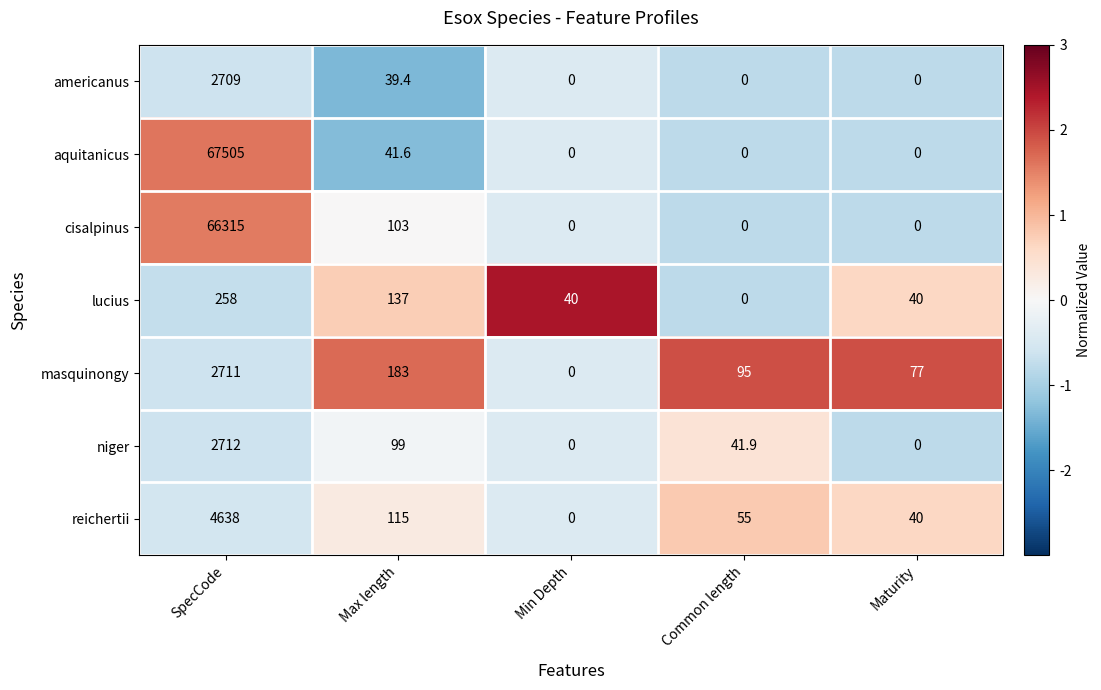

Is it true that aquitanicus equals 34145.3 at Common length?

False